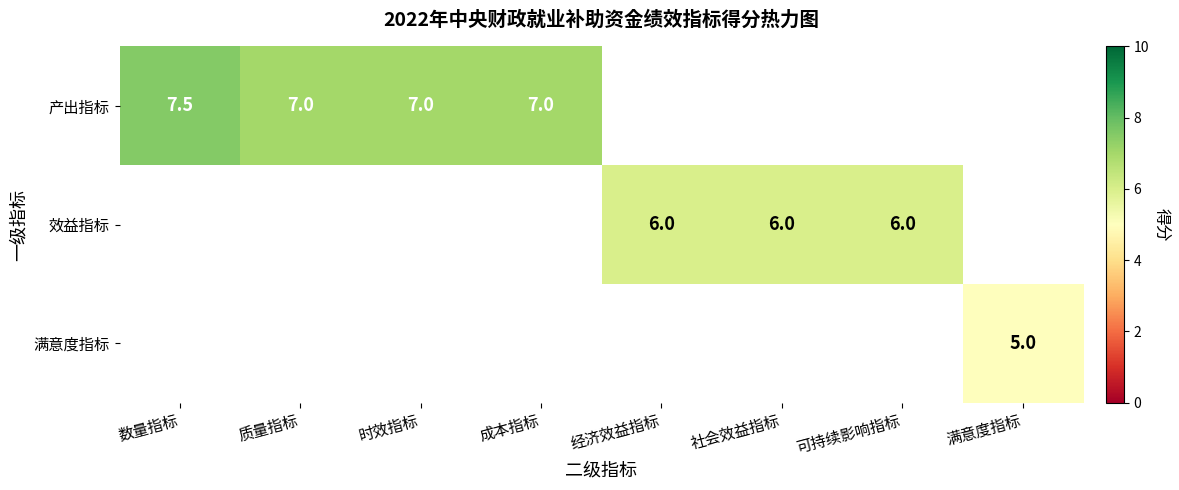

The value of 效益指标 at 社会效益指标 is 8.4. True or false?

False